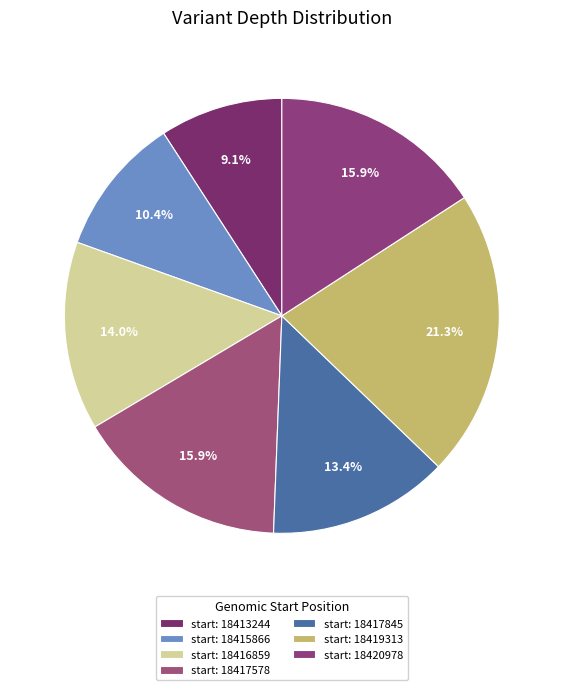

How many slices are in this pie chart?

7